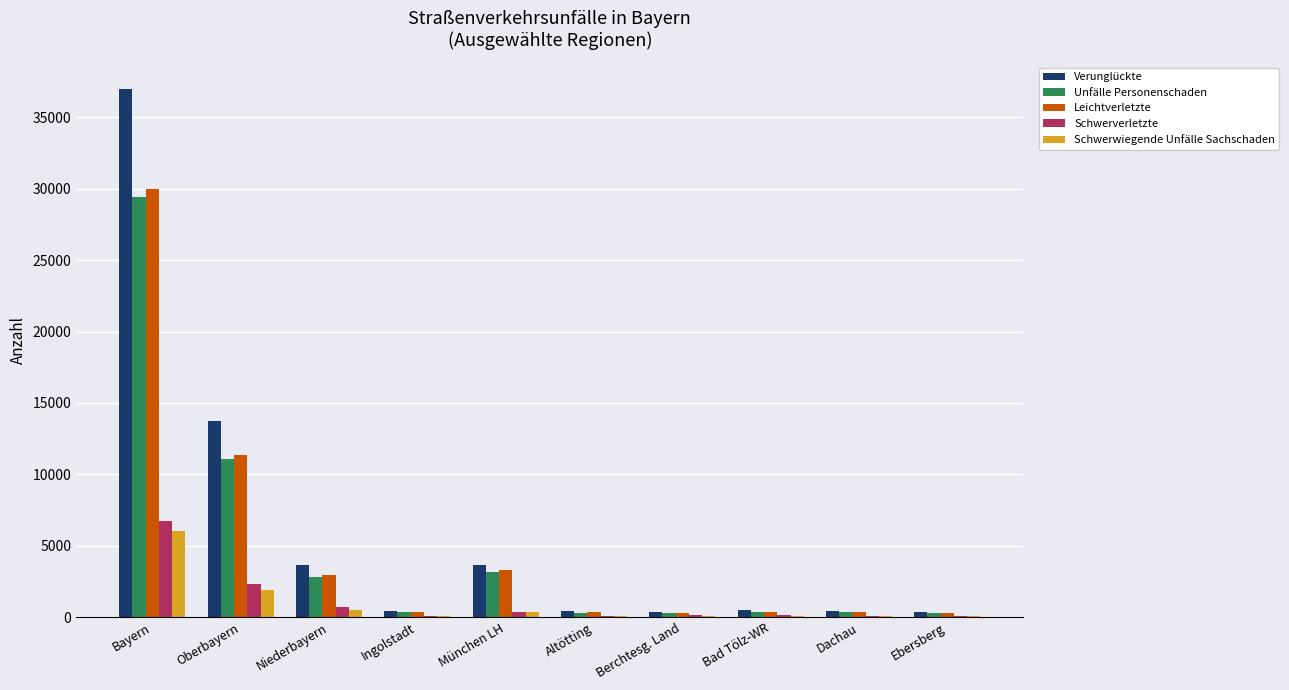

At which label does Schwerwiegende Unfälle Sachschaden reach its peak?

Bayern